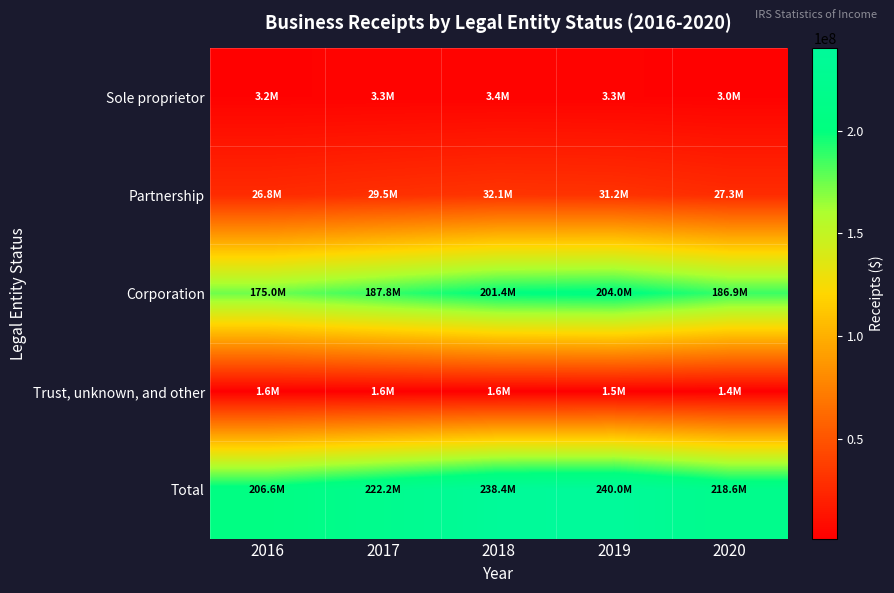

Which has a higher value, 2018 or 2016?

2018